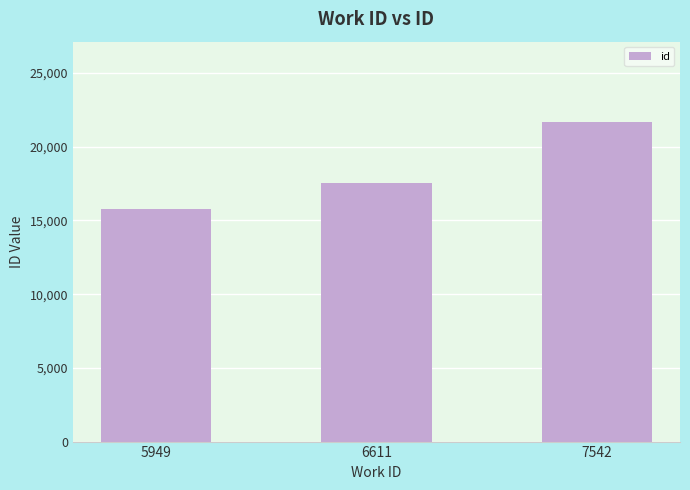

What is the average value?

18344